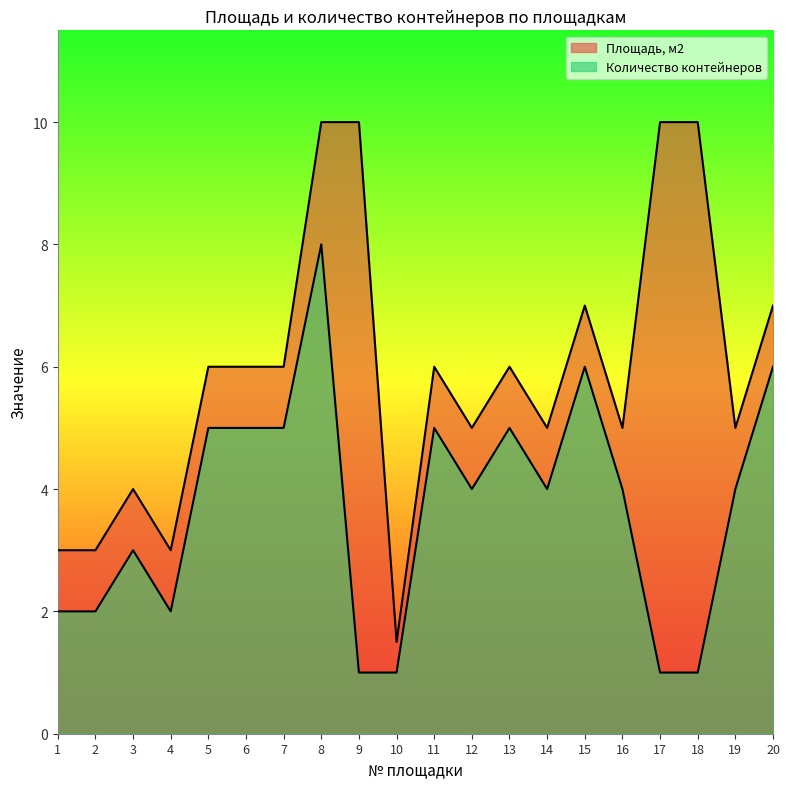

How many data points in Площадь, м2 are above 6?

6